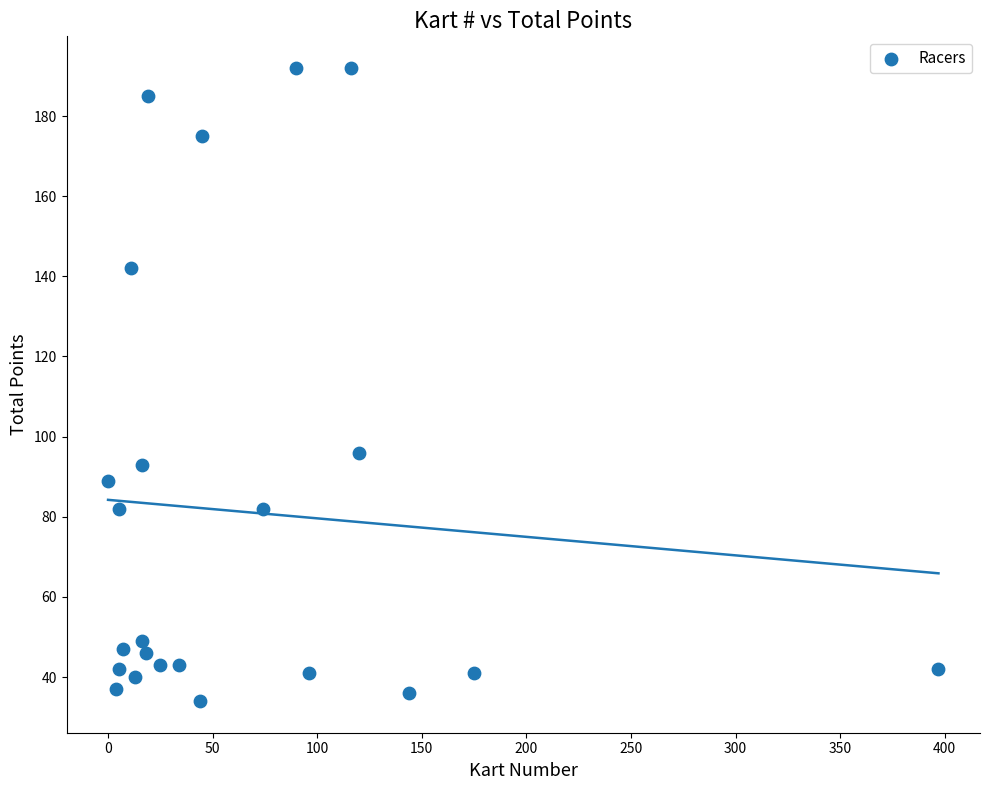

What Y value in the scatter plot is closest to 113?

96